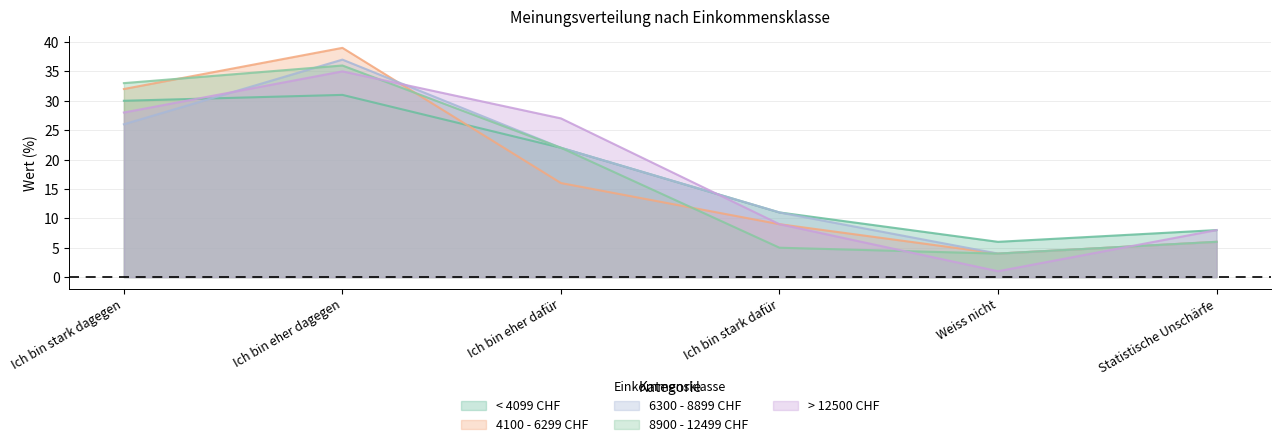

What is the approximate value of 6300 - 8899 CHF at Ich bin eher dafür, to the nearest 5?

20